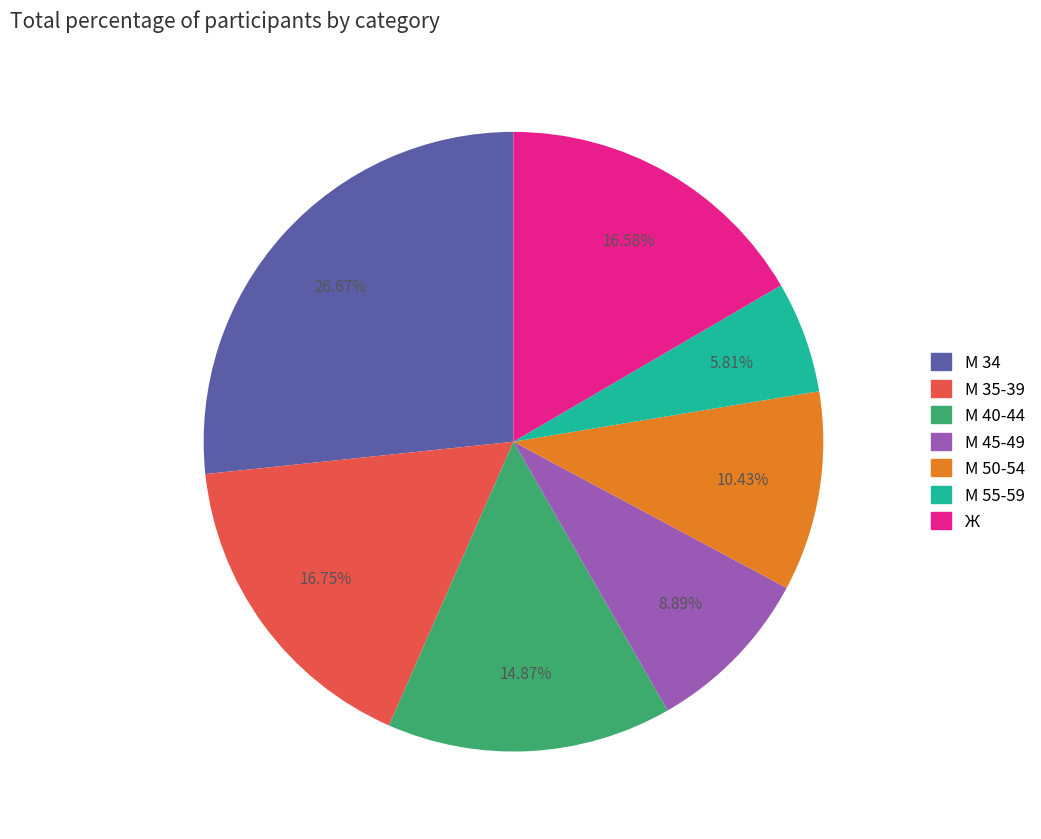

What is the ratio of the value at М 45-49 to the value at Ж?

0.5